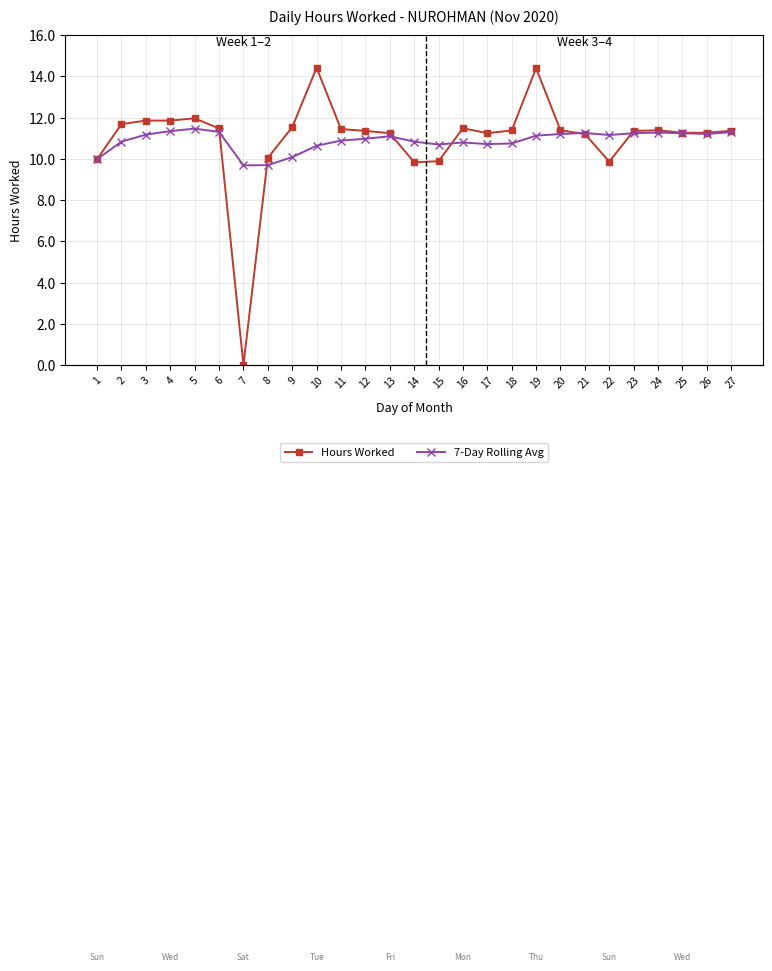

What is the total value across all series at 22?

21.0